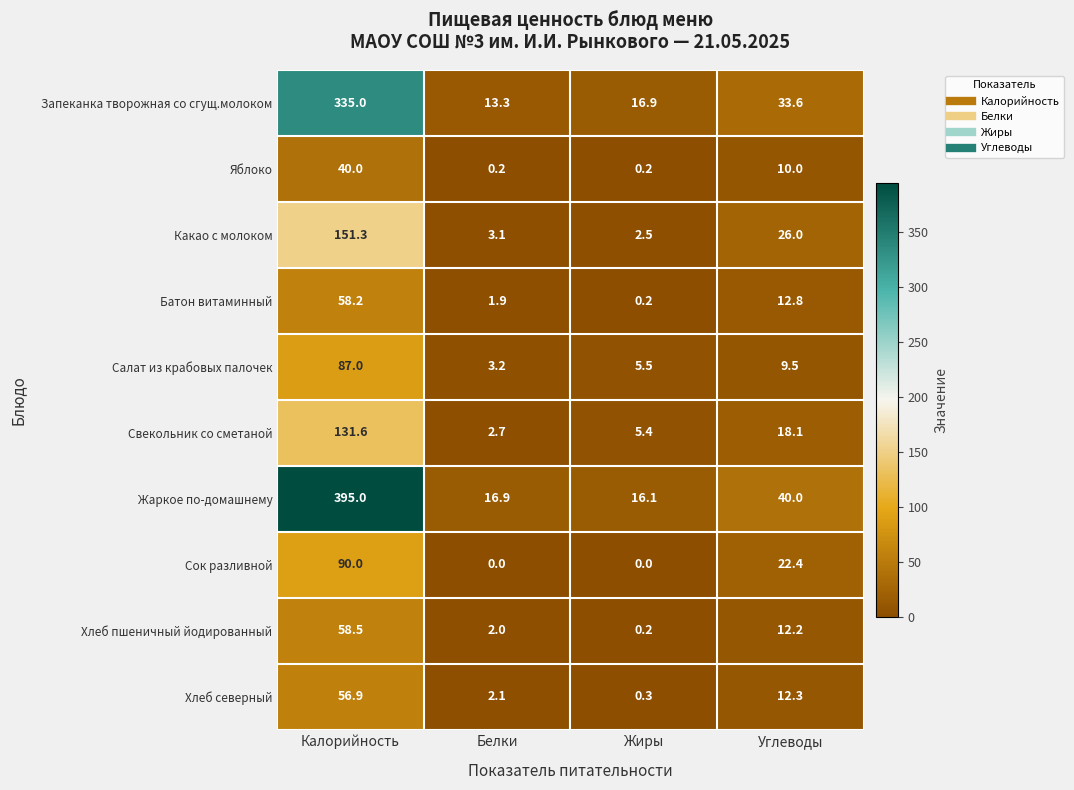

Which series has the widest spread of values?

Жаркое по-домашнему